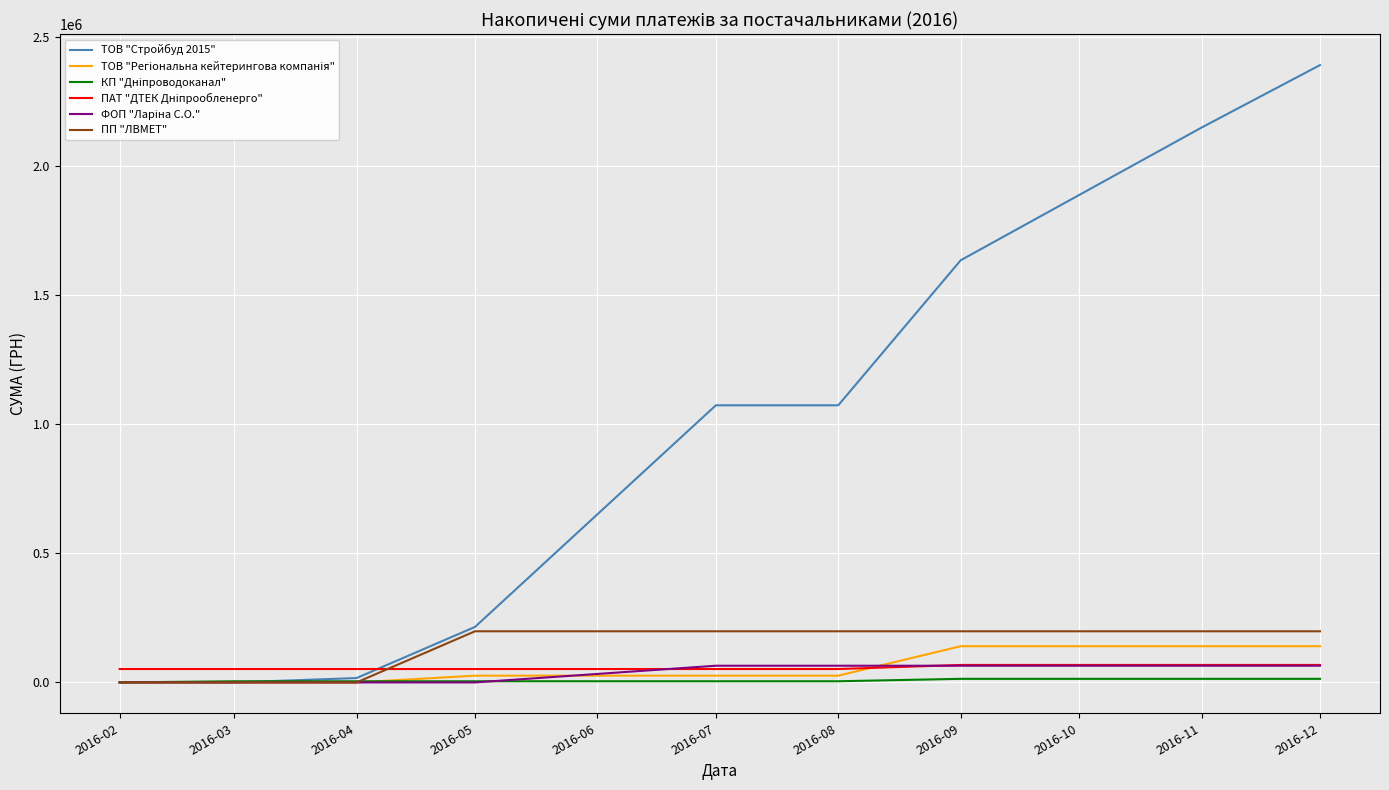

At which label does ТОВ "Стройбуд 2015" first exceed 1073049?

2016-07